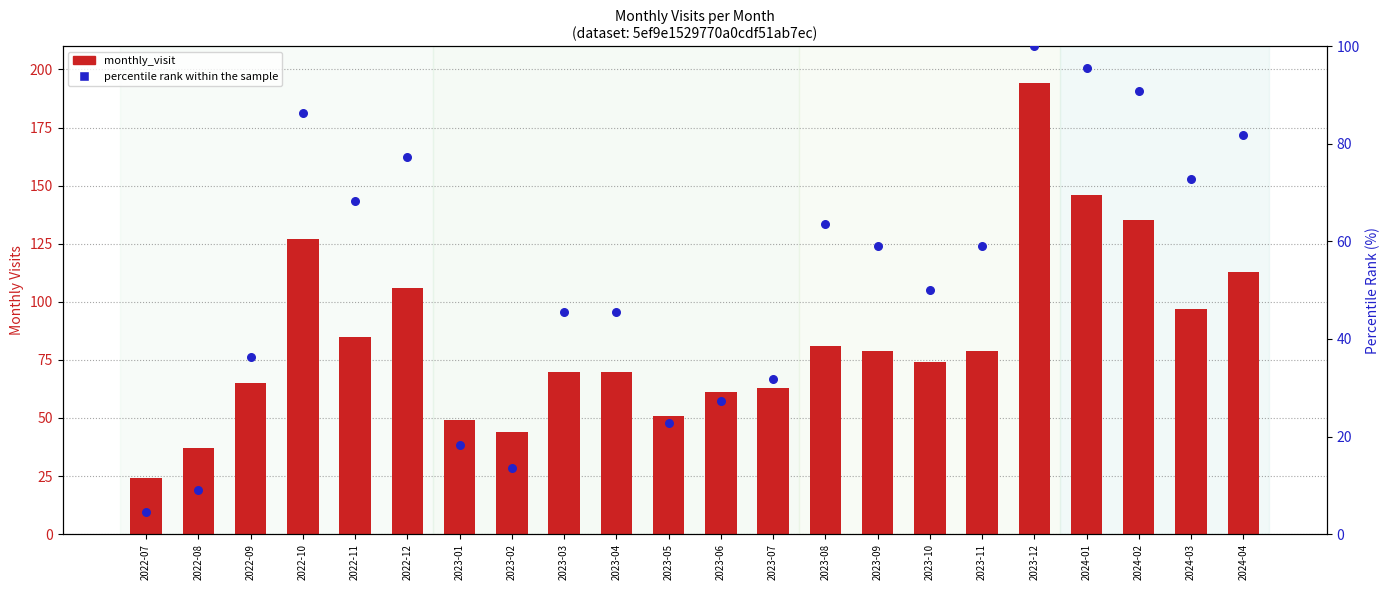

Is the value of monthly_visit at 2022-12 greater than the value of percentile rank within the sample at 2024-02?

Yes